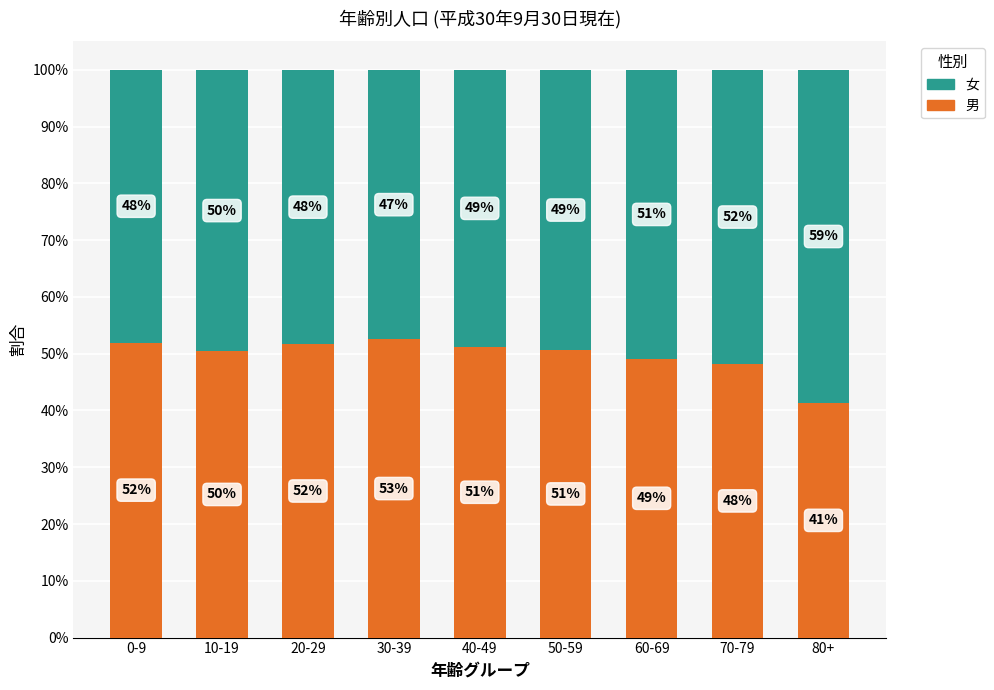

What is the approximate value of 男 at 70-79?

0.5